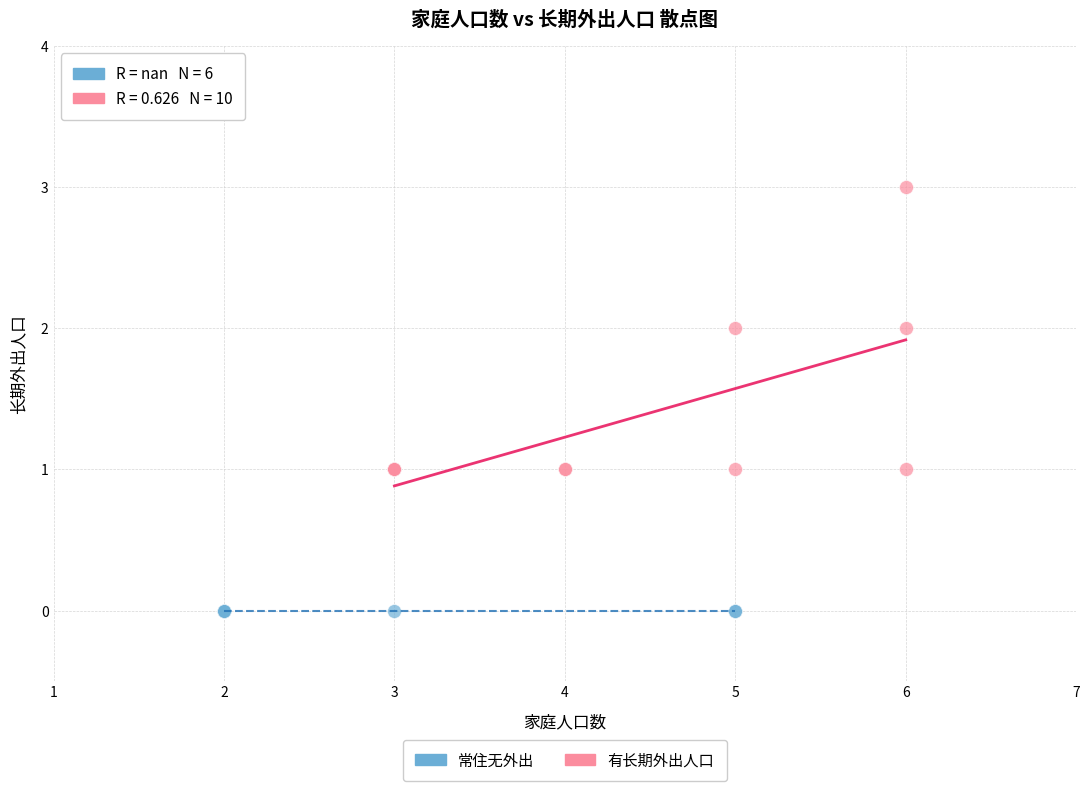

Which series reaches the minimum Y coordinate?

常住无外出